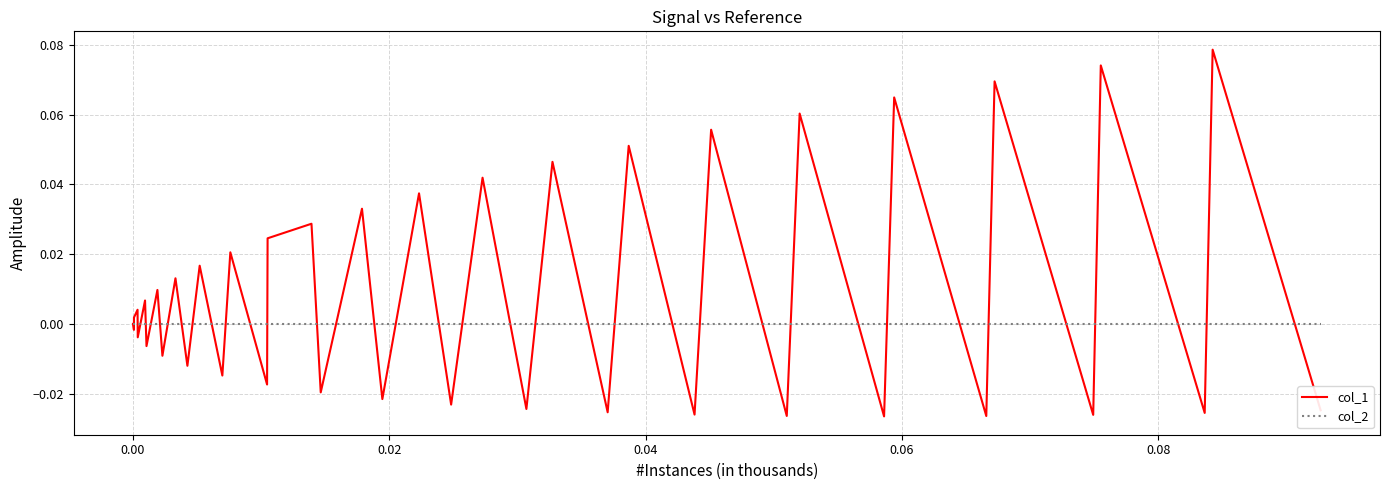

Rank the series by their average value, from highest to lowest.

col_1, col_2